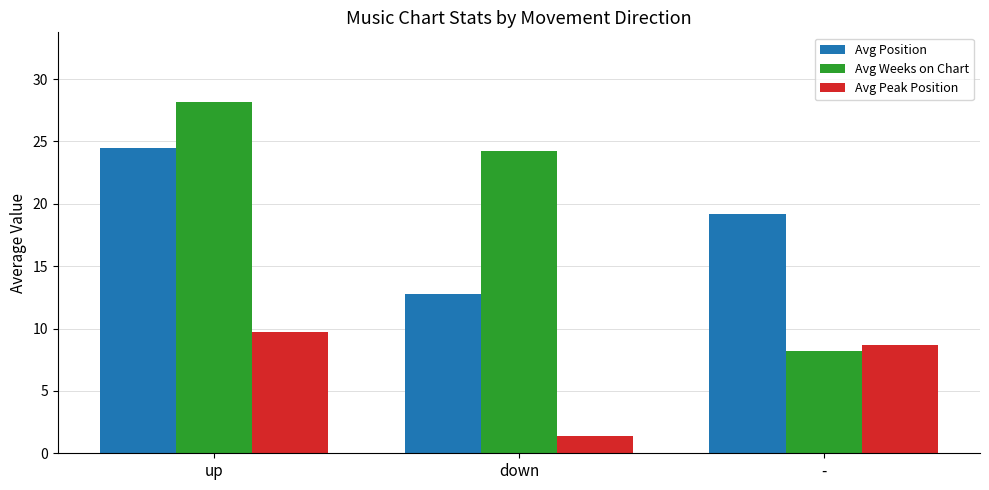

What is the label of the 3rd bar from the left?

-